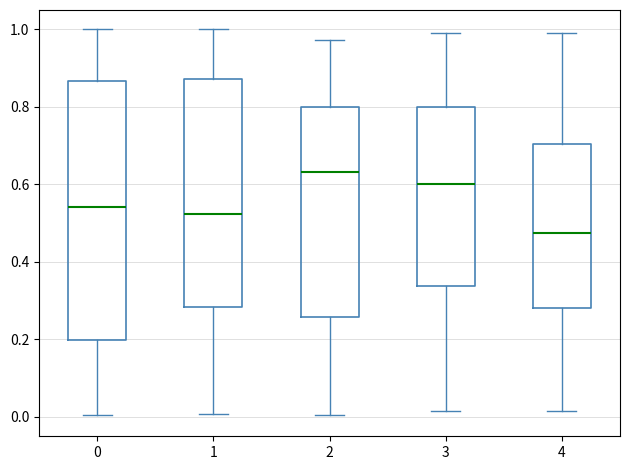

Which box has the lowest median line?

4